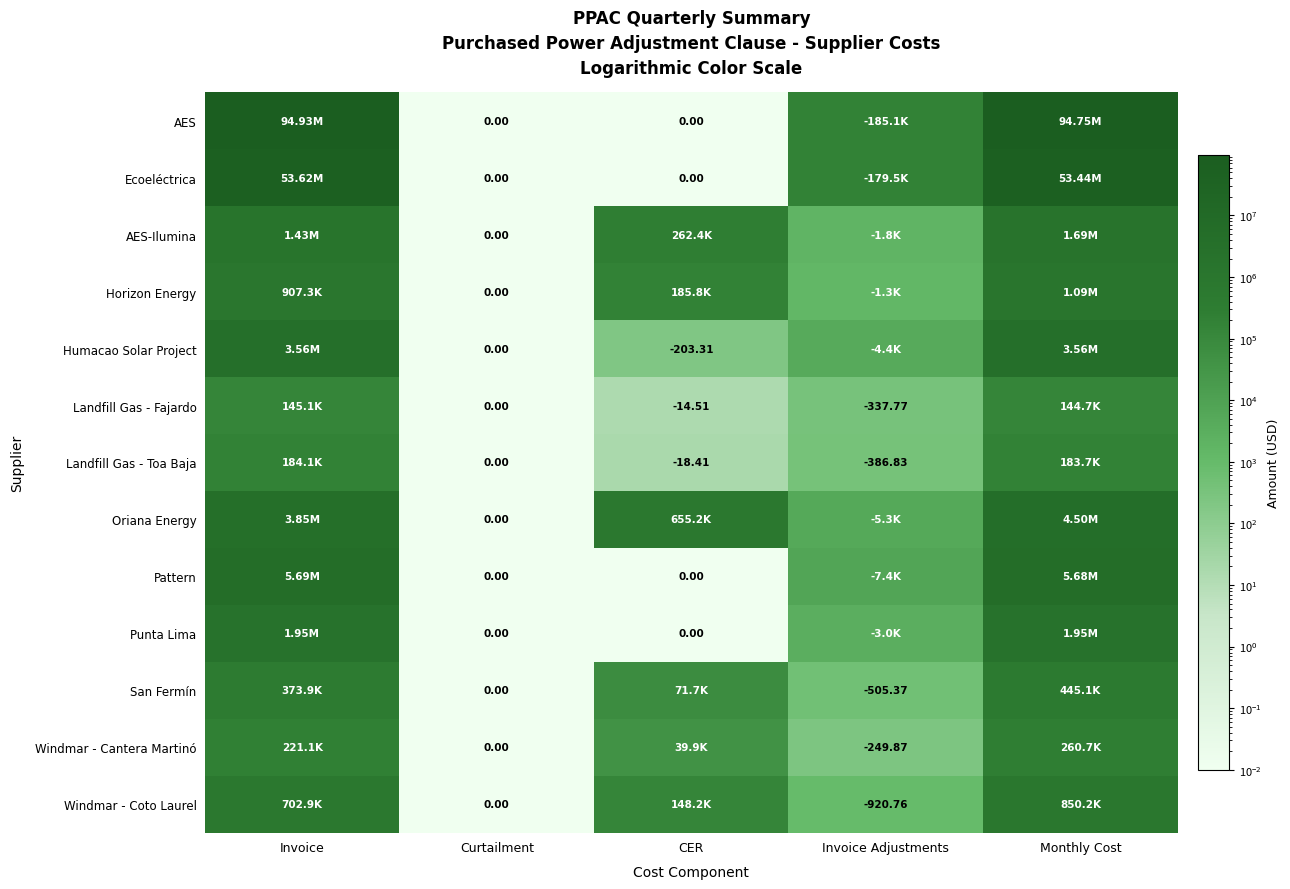

The AES-Ilumina series shows 0.0 at Curtailment. True or false?

True